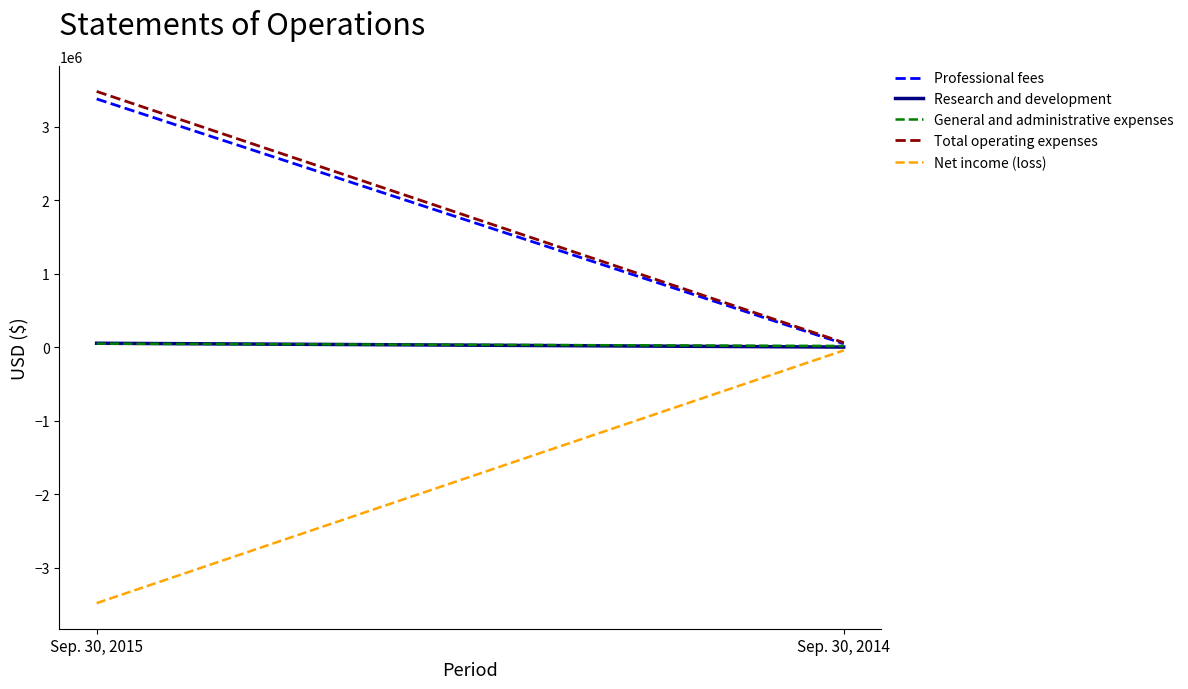

What is the minimum value for Total operating expenses?

61087